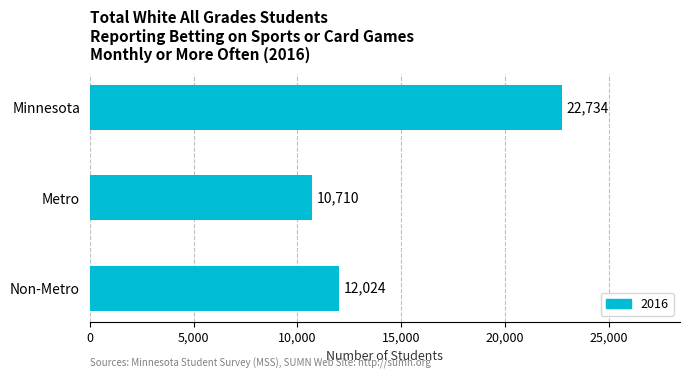

List the labels in order of value, largest first.

Minnesota, Non-Metro, Metro